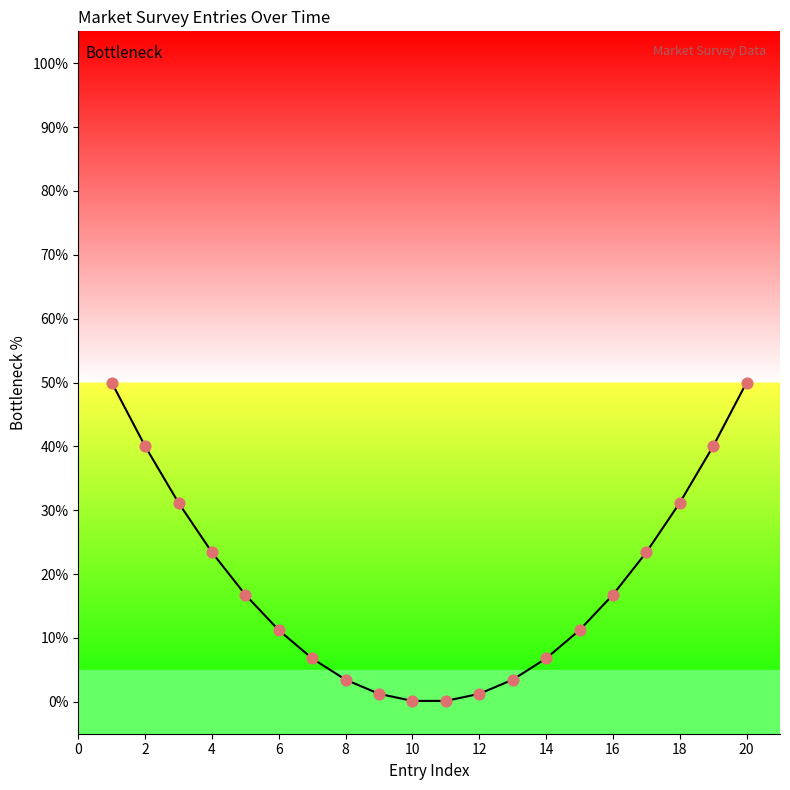

What is the maximum value shown in the chart?

50.0